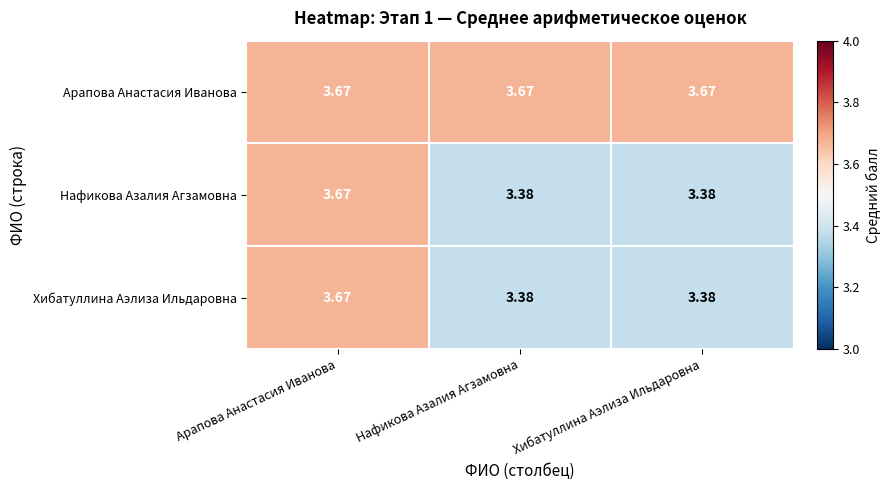

At which label does Нафикова Азалия Агзамовна reach its peak?

Арапова Анастасия Иванова